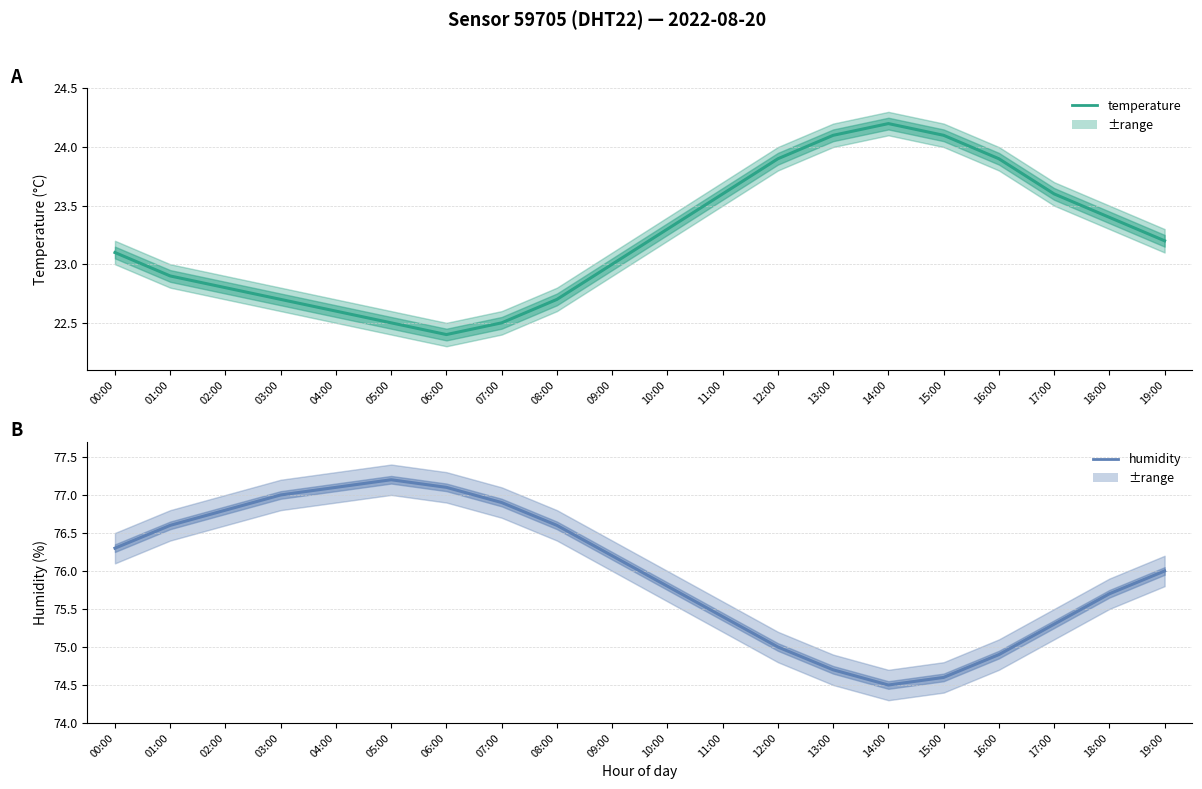

Which series has the largest range (max minus min)?

humidity